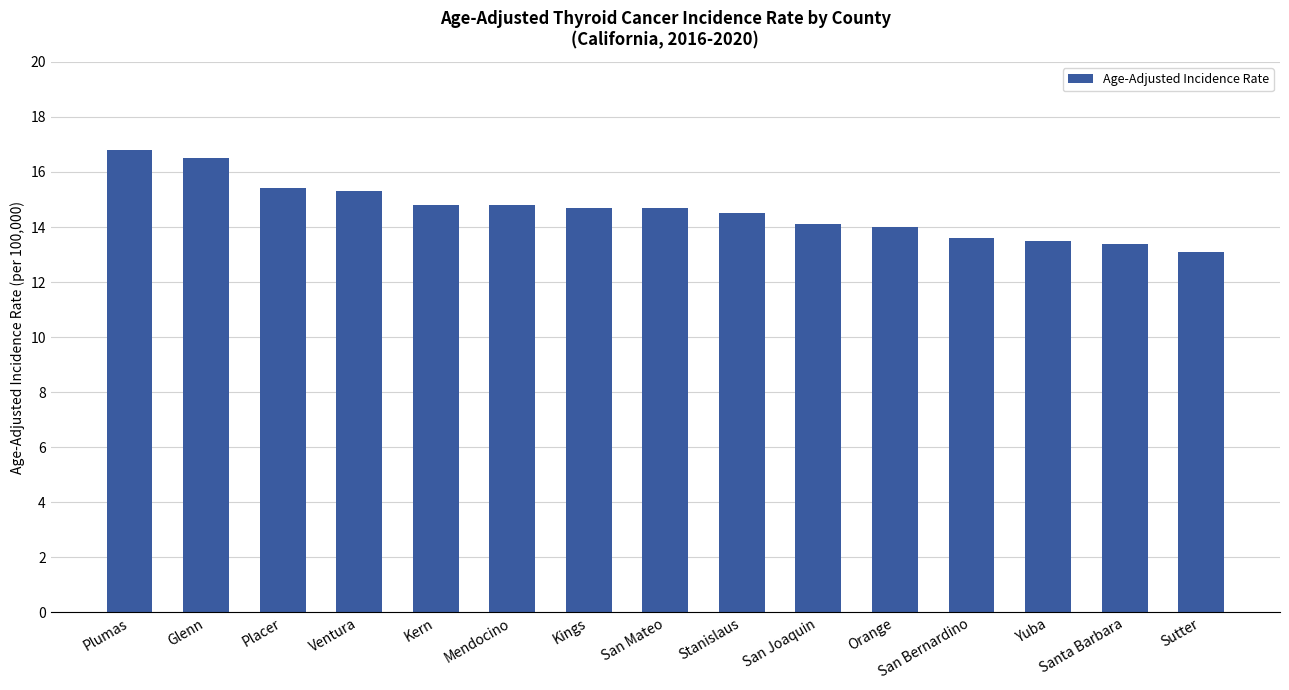

Are the bars grouped side by side (vs. stacked)?

No